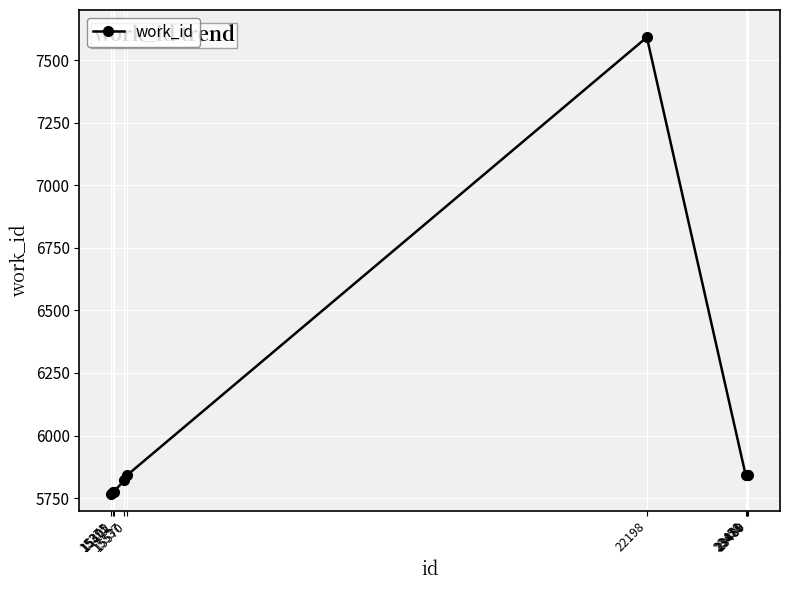

What is the ratio of the value at 15395 to the value at 15402?

1.0